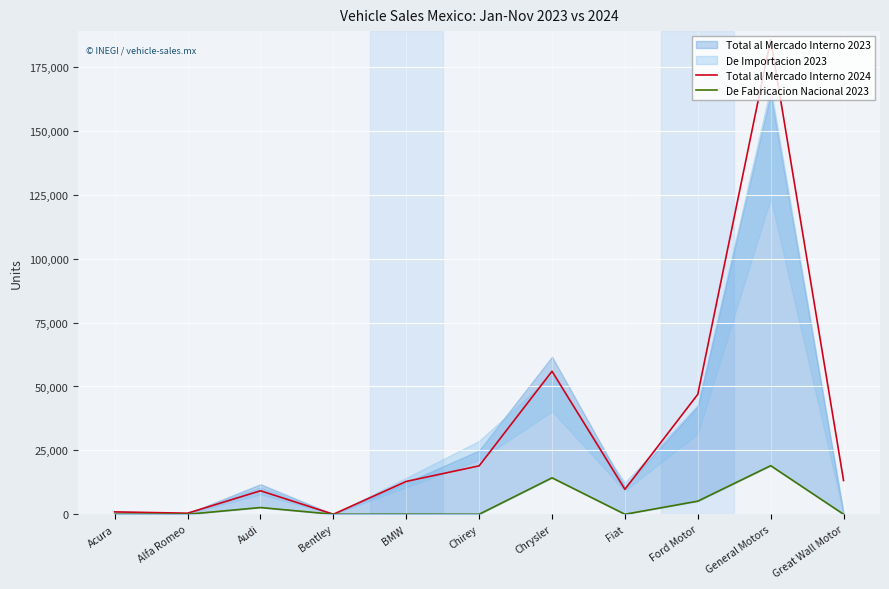

The Total al Mercado Interno 2024 series shows 185709 at General Motors. True or false?

True